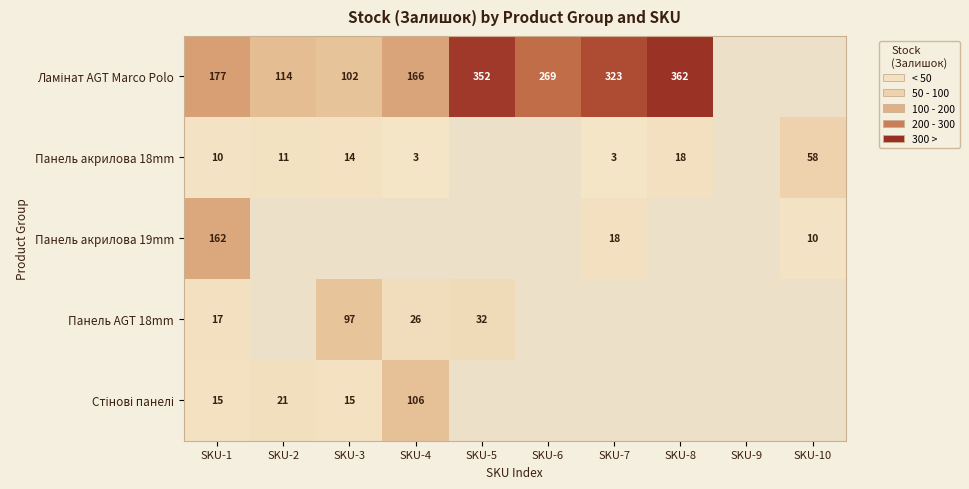

Is it true that Панель акрилова 19mm equals 260 at SKU-1?

False